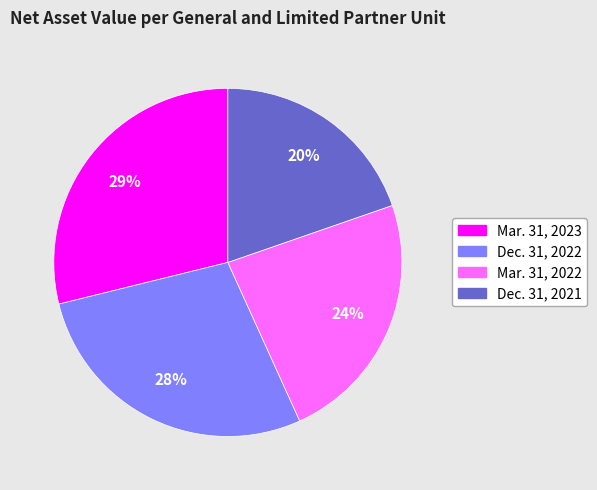

Combined, do Dec. 31, 2021 and Mar. 31, 2023 account for over 50%?

No